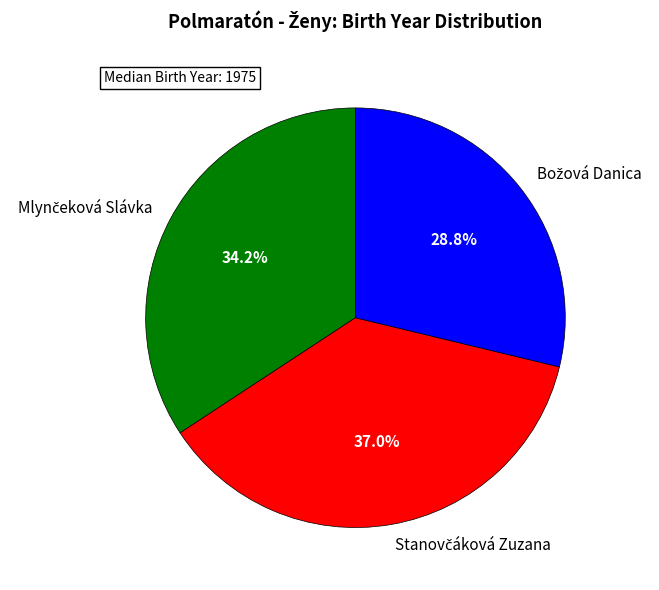

Is there a majority slice in this chart?

No